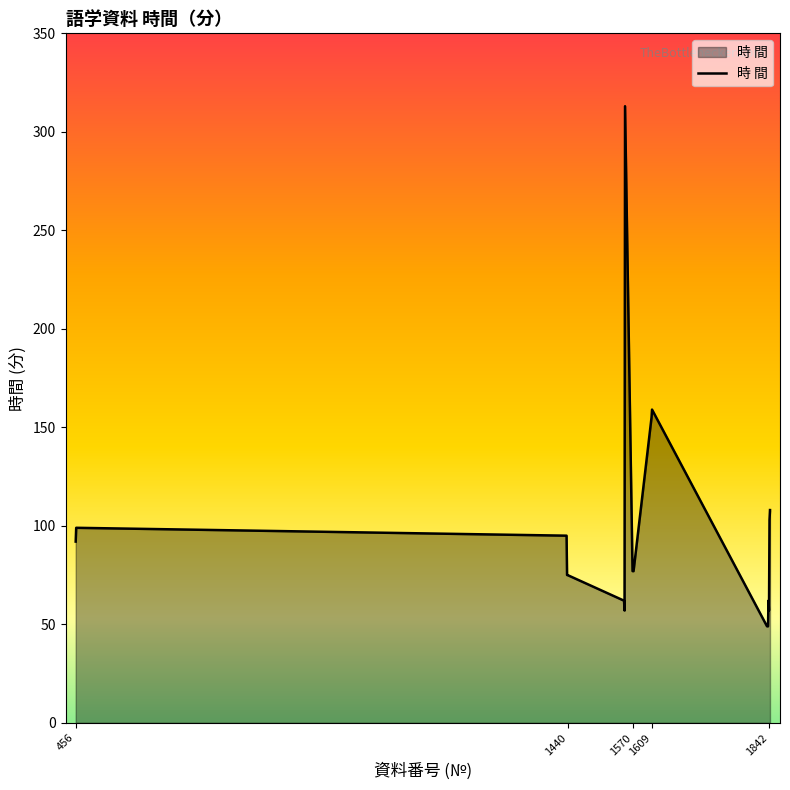

What is the maximum value shown in the chart?

313